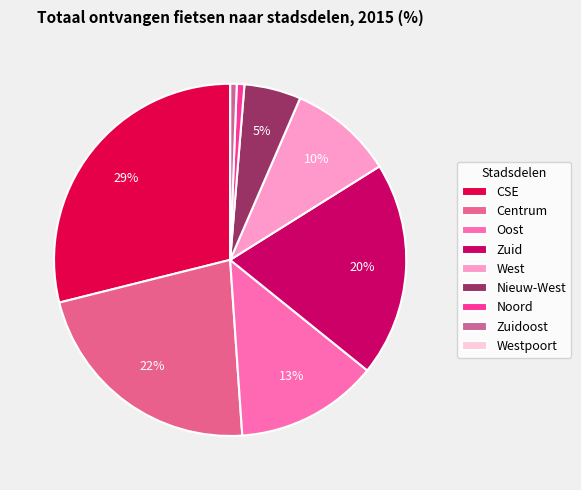

What portion of the pie excludes Oost?

86.9%